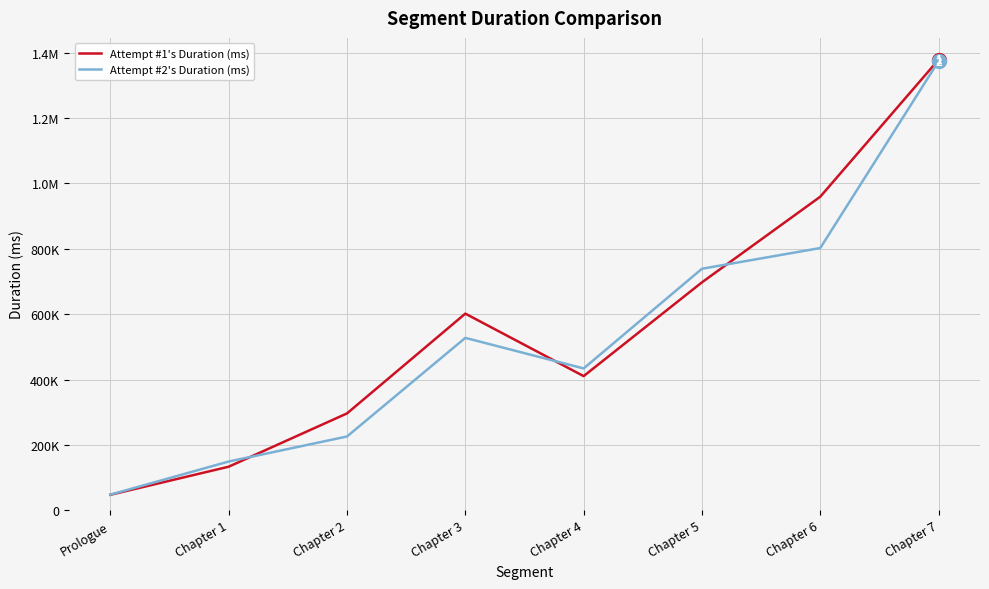

What is the label of the 3rd point from the left?

Chapter 2